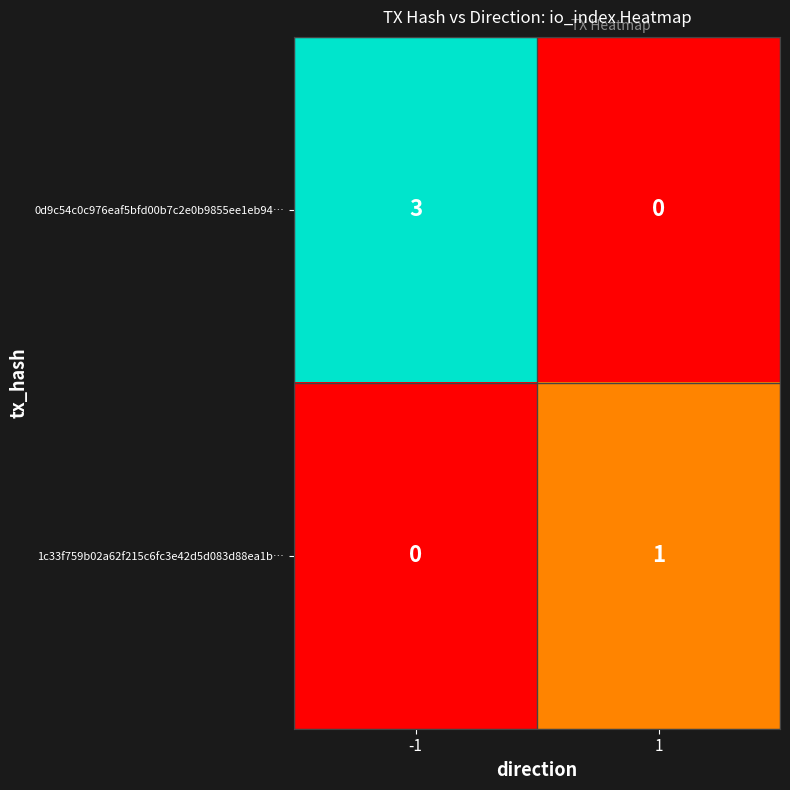

At which category does the chart reach its peak across all series?

-1